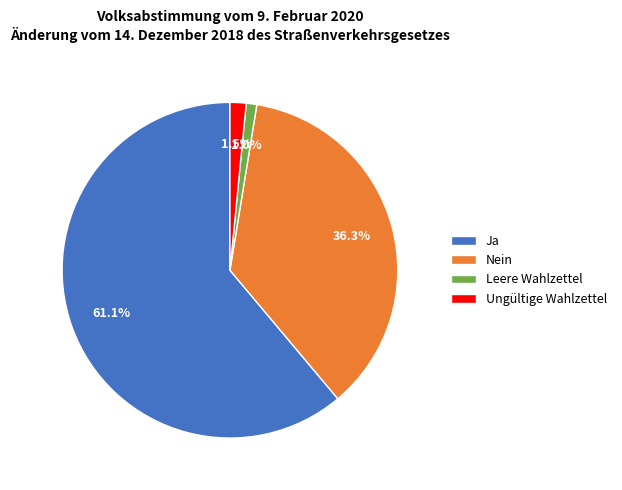

Is the sum of Nein and Ja greater than half?

Yes